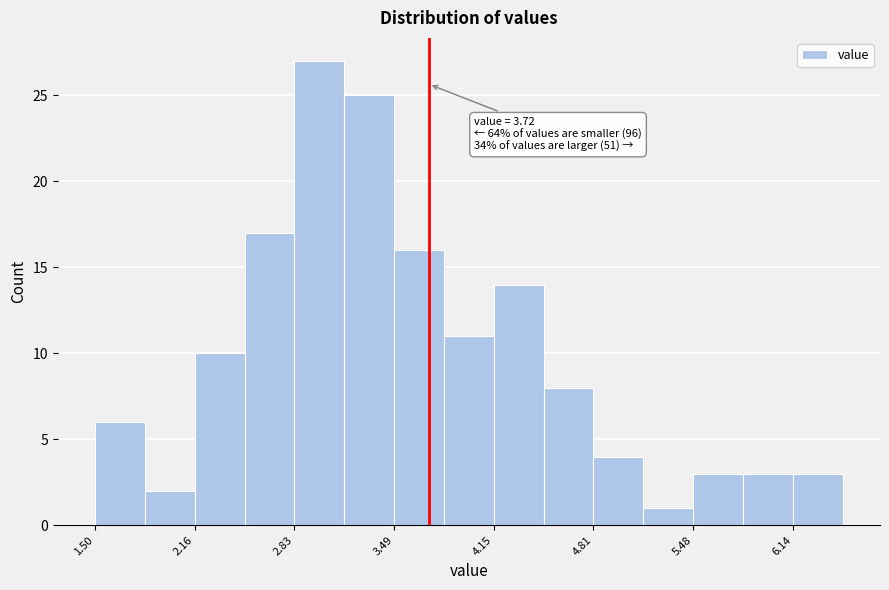

Around what value on the x-axis is the tallest bar? Give the approximate position of its centre, as read against the axis.

3.0